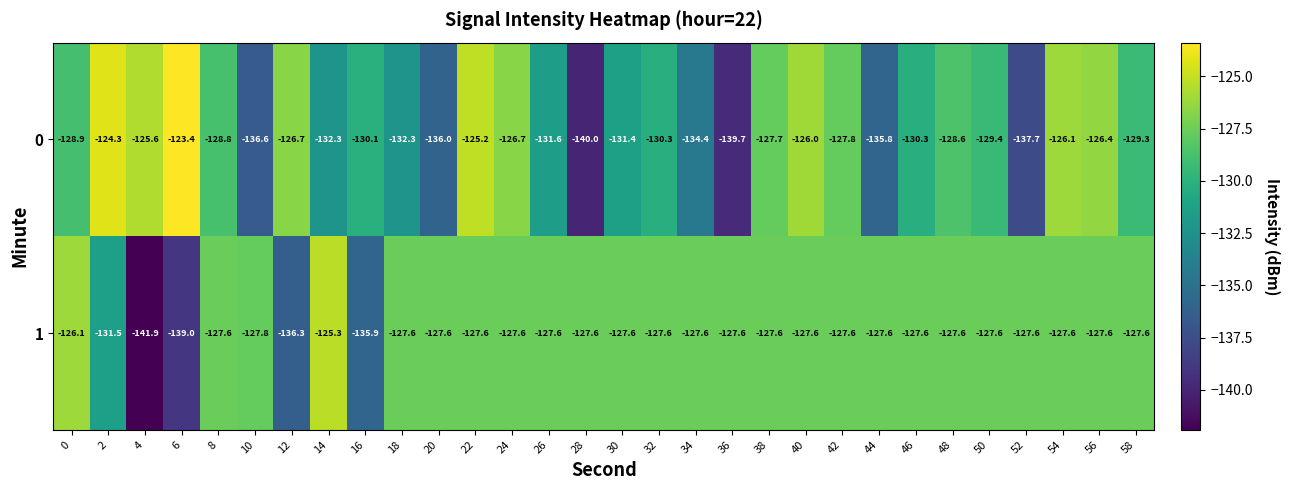

Which label corresponds to the largest value in the chart?

6